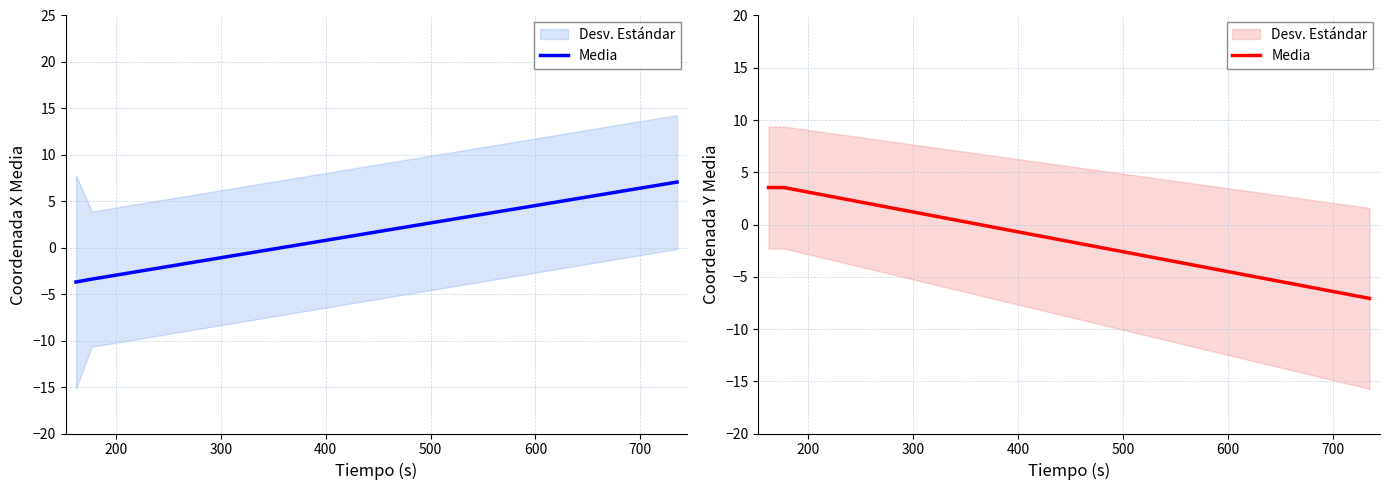

The chart shows a value of 2.2 at 200. True or false?

False